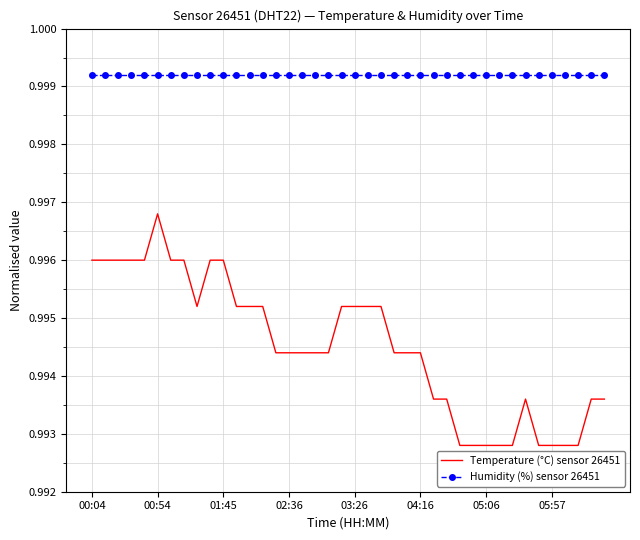

Which series has the largest total across all categories?

Humidity (%) sensor 26451